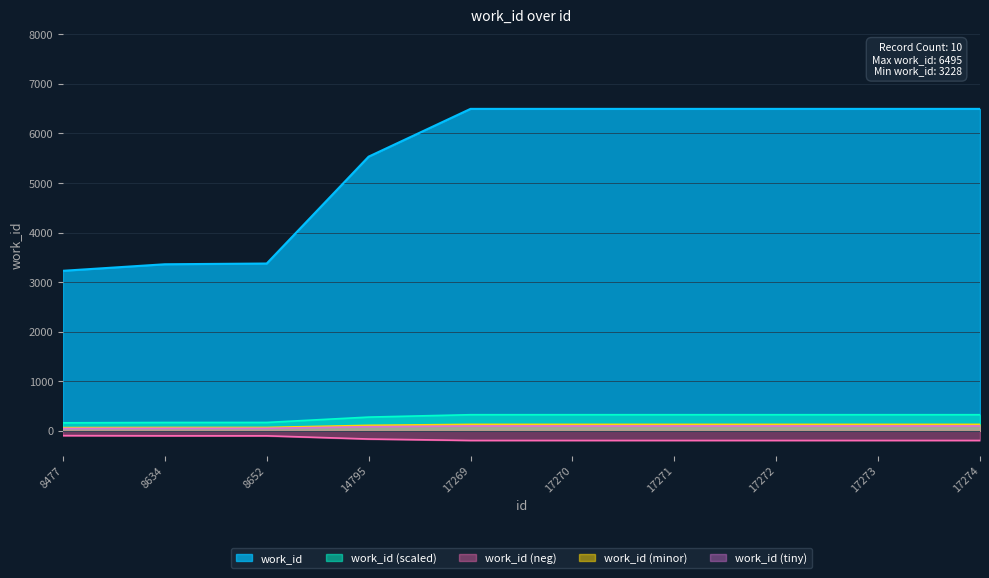

What is the average value?

5446